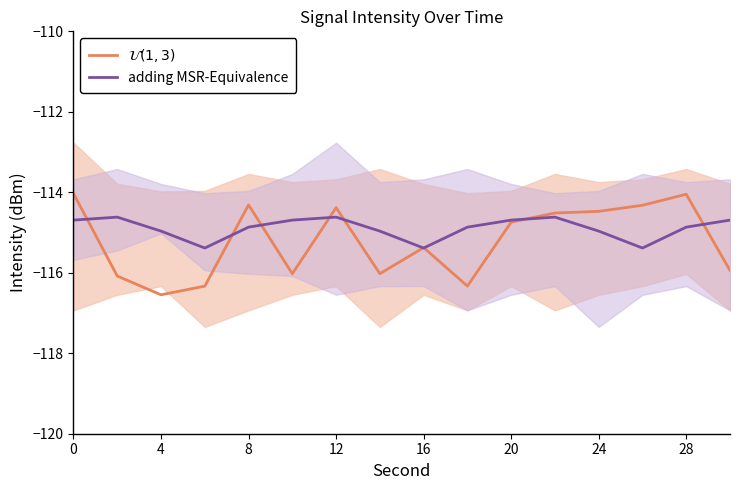

True or false: adding MSR-Equivalence and $\mathcal{U}(1,3)$ intersect in this chart.

True